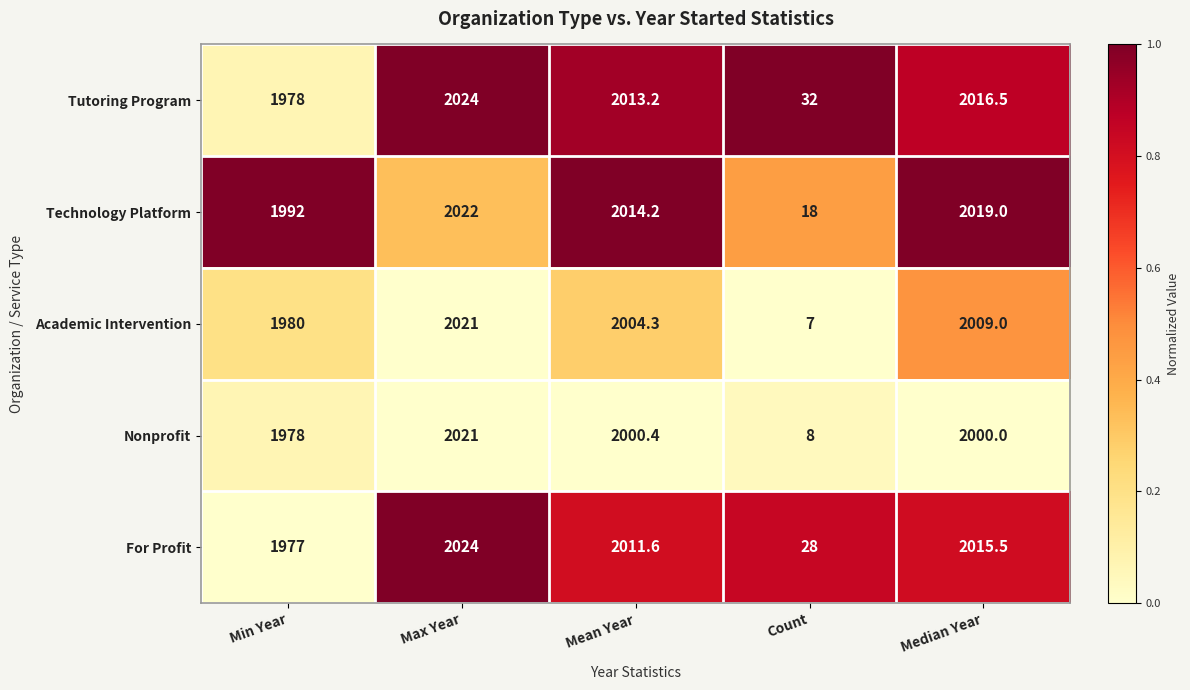

At which category is the sum across all series the highest?

Max Year